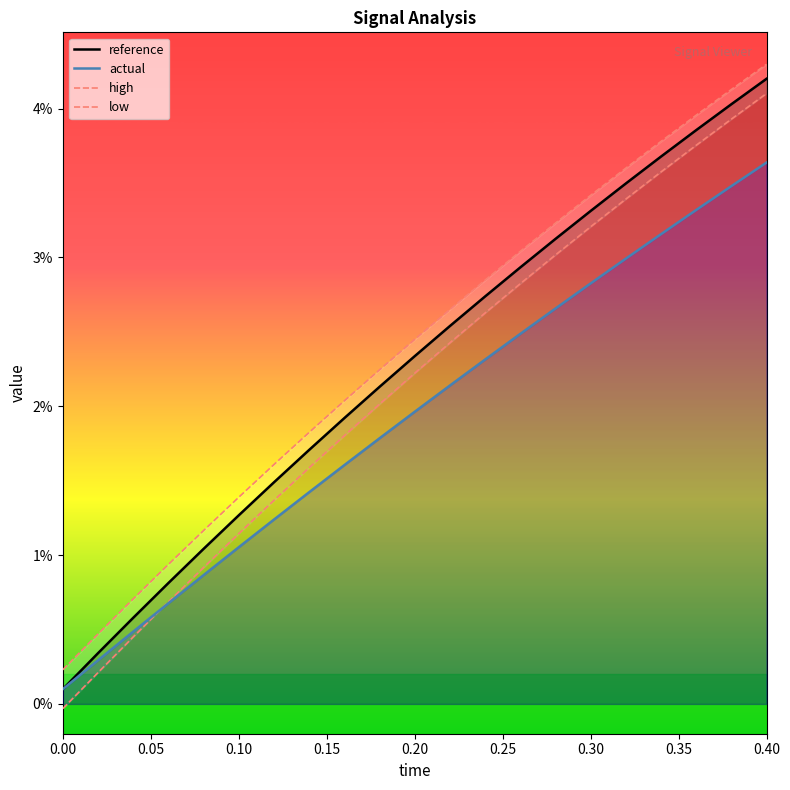

At how many categories does at least one series exceed 0?

21